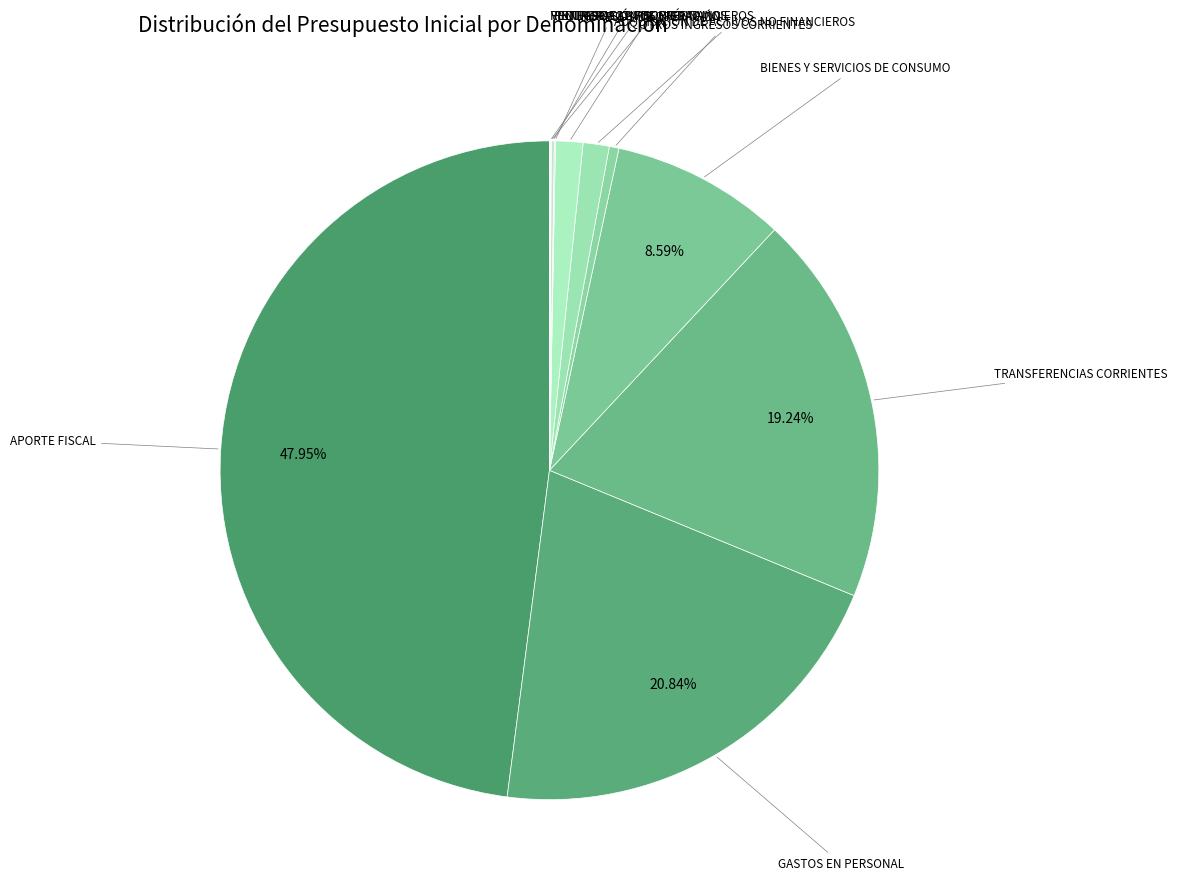

Which category has the smallest portion of the pie?

RECUPERACIÓN DE PRÉSTAMOS